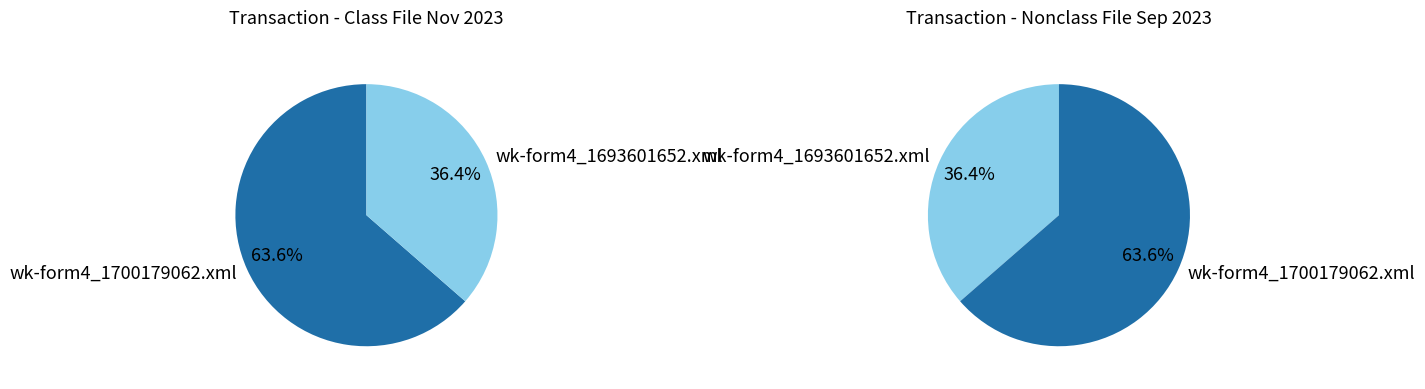

Does any single category account for the majority?

Yes